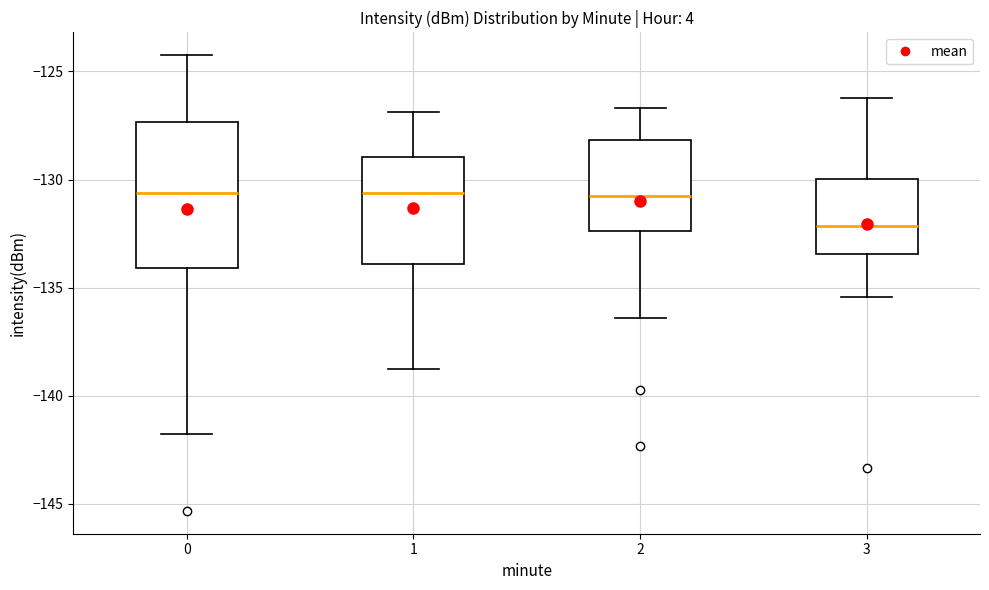

Comparing the boxes themselves (not the whiskers), which one is the tallest?

0